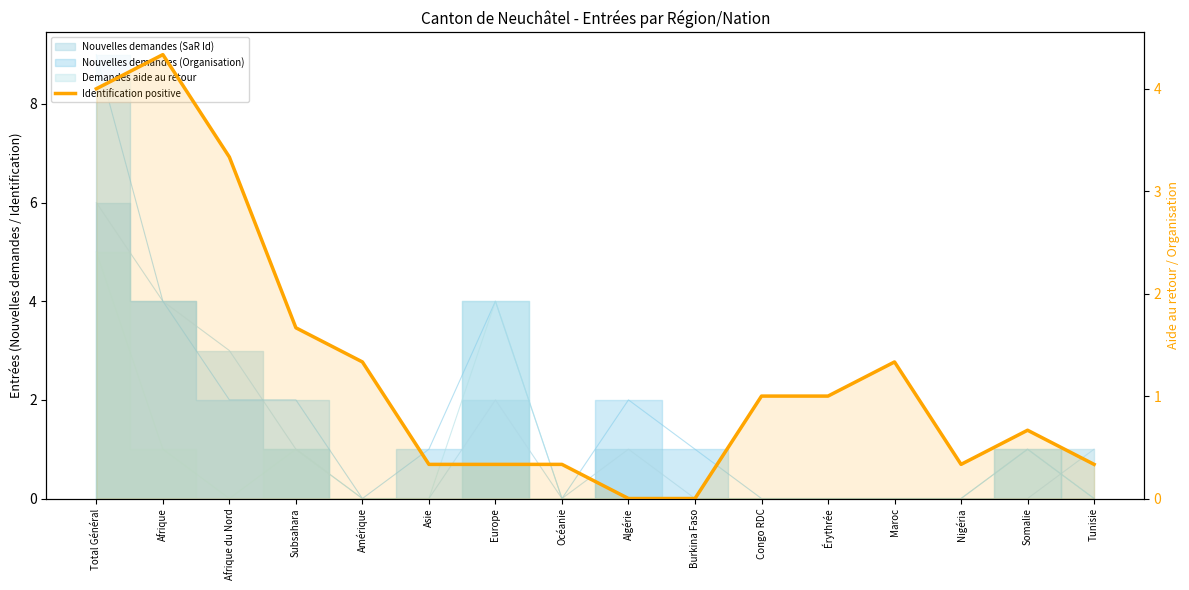

How many lines are shown in the chart?

1